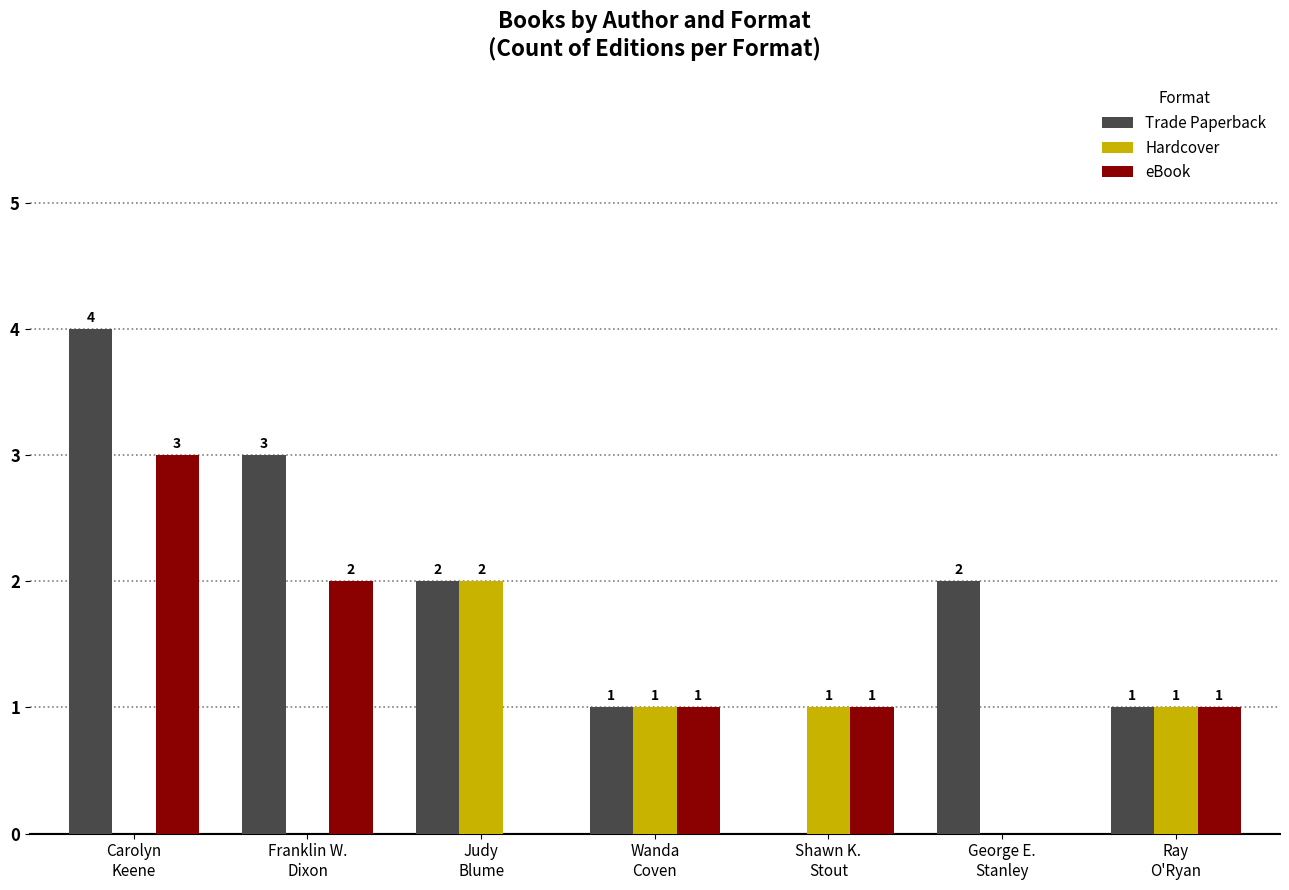

What is the sum of all Trade Paperback values?

13